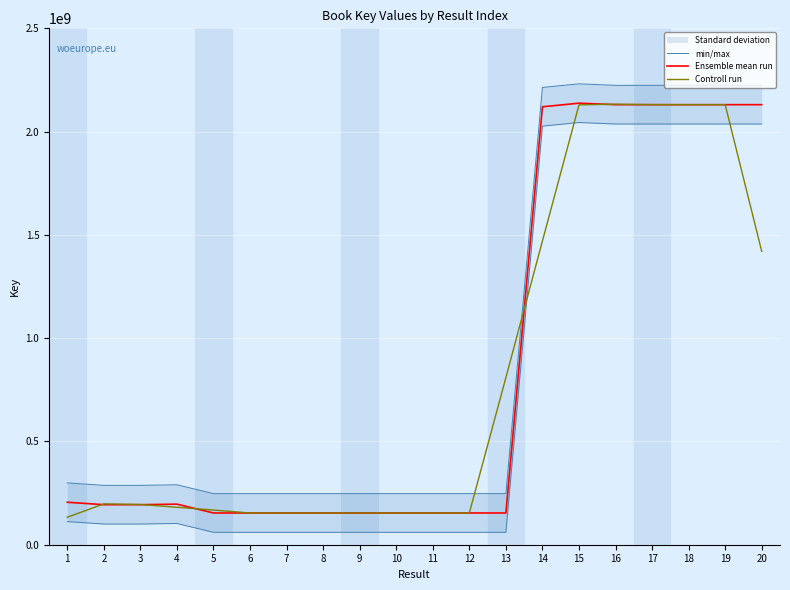

At which category is the sum across all series the highest?

15